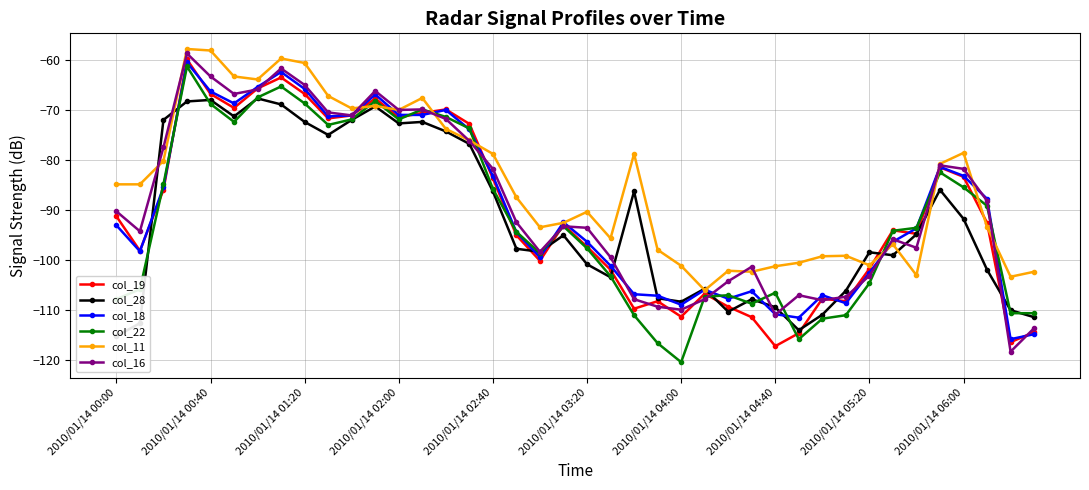

Does the chart display data point markers on the line(s)?

Yes